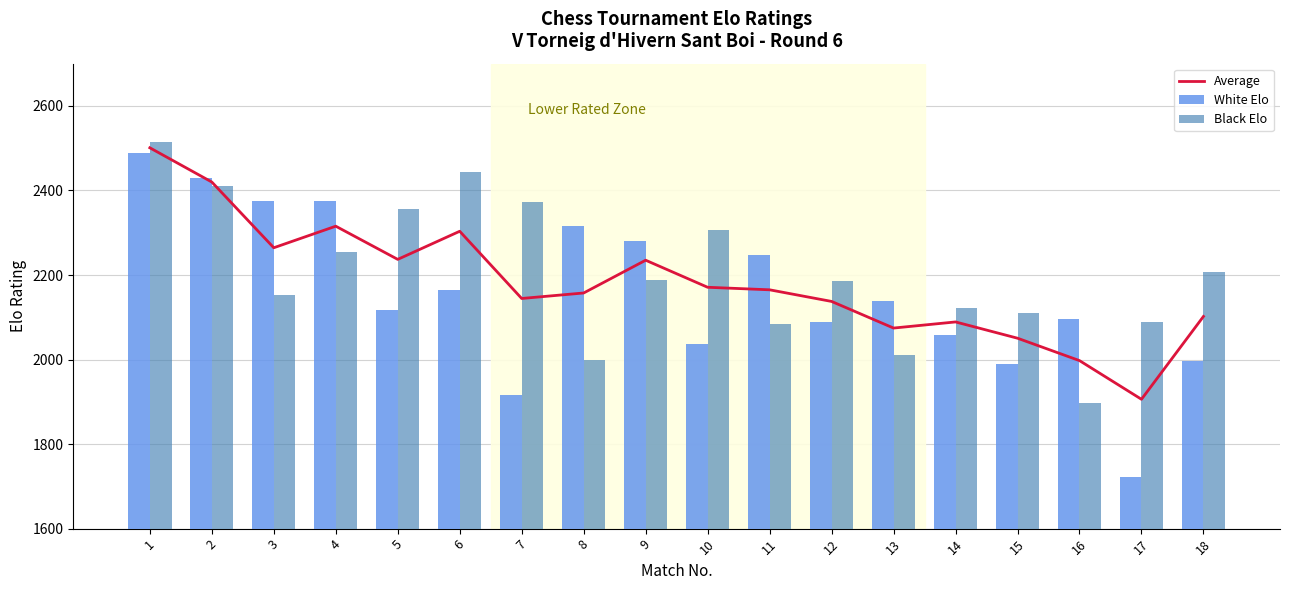

Reading left to right, list all the values displayed in this chart.

Average: 2501.0	2420.0	2264.5	2315.5	2237.0	2303.5	2144.5	2157.5	2235.0	2171.0	2165.0	2137.5	2074.5	2089.0	2050.5	1997.5	1906.0	2102.0
White Elo: 2488.0	2430.0	2376.0	2376.0	2118.0	2164.0	1916.0	2315.0	2281.0	2036.0	2247.0	2088.0	2139.0	2057.0	1990.0	2097.0	1723.0	1997.0
Black Elo: 2514.0	2410.0	2153.0	2255.0	2356.0	2443.0	2373.0	2000.0	2189.0	2306.0	2083.0	2187.0	2010.0	2121.0	2111.0	1898.0	2089.0	2207.0